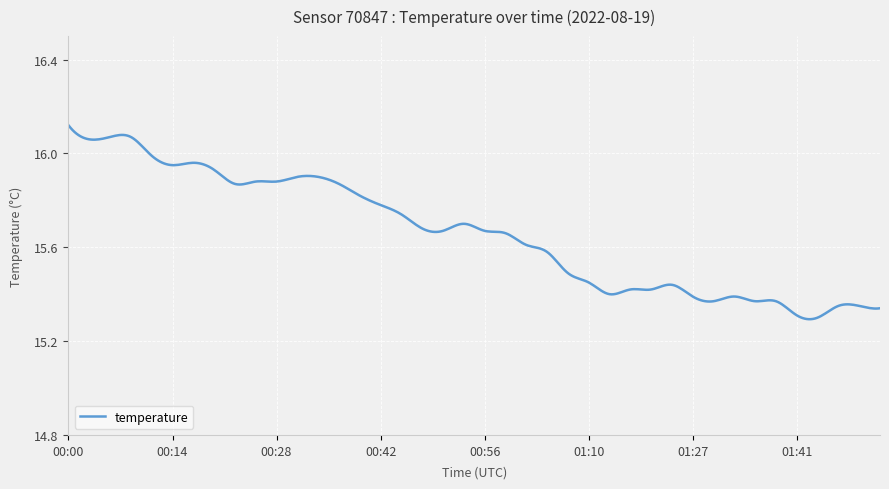

What is the difference between the maximum and minimum values?

0.8